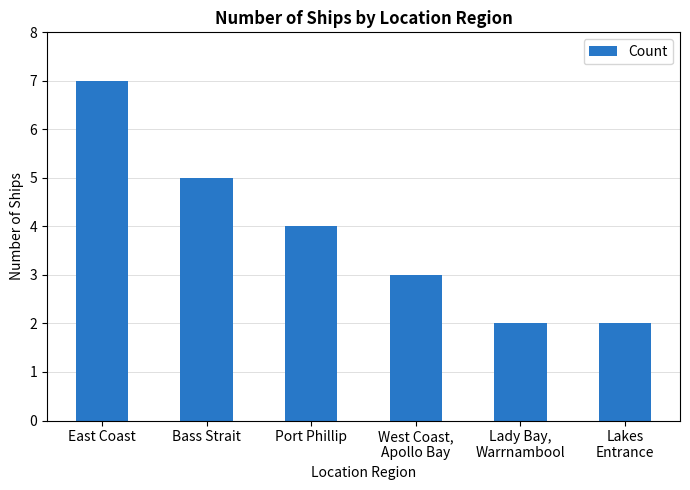

What is the average value?

4